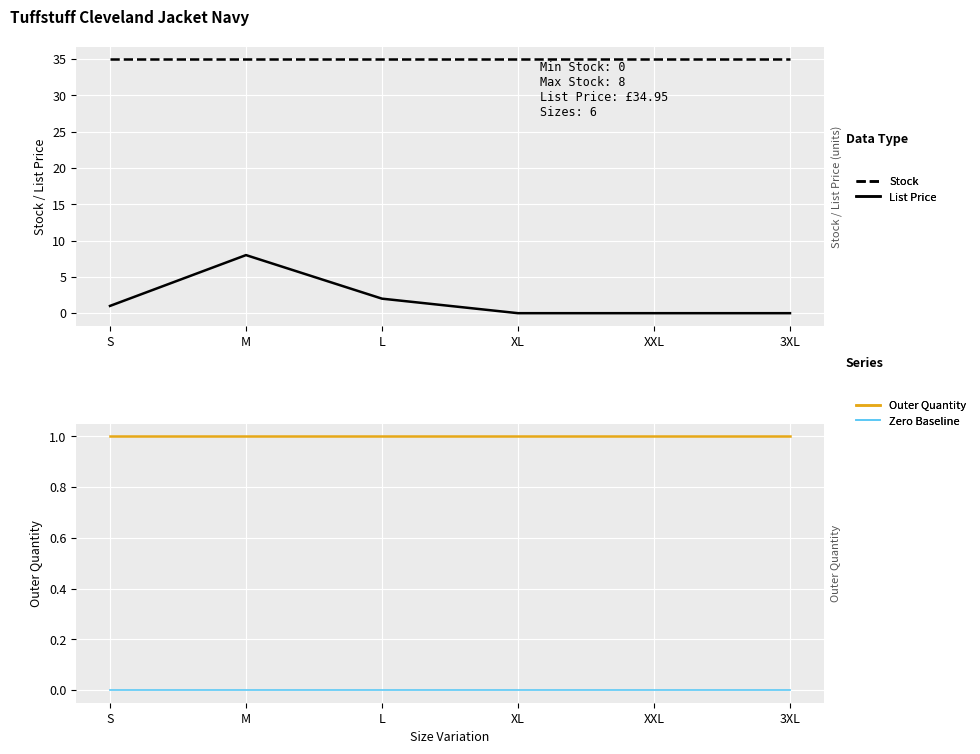

What is the label of the 4th point from the left?

XL